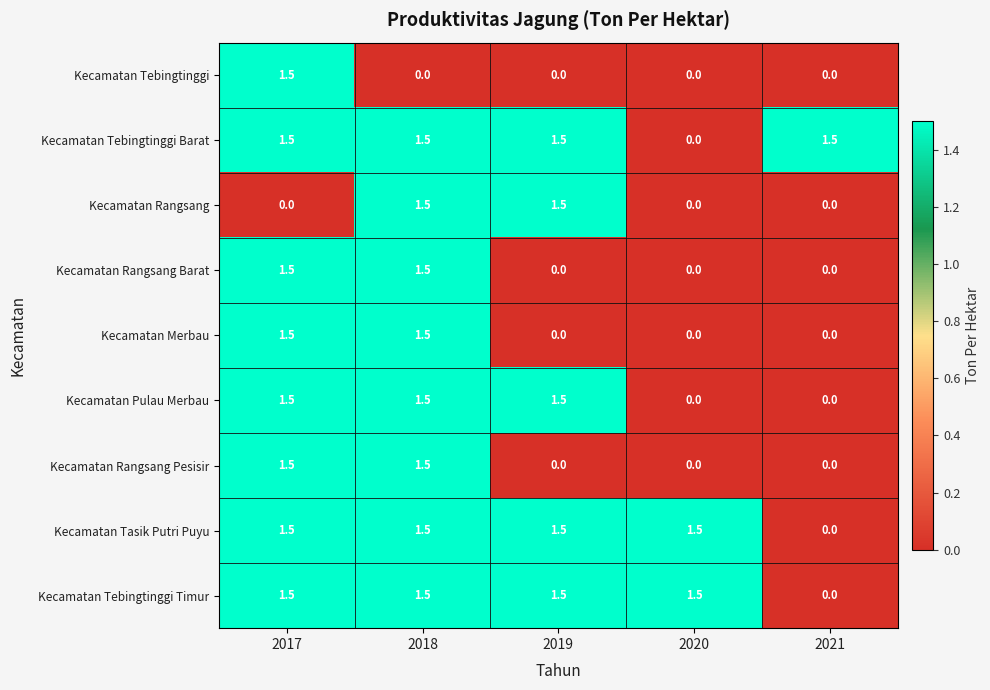

The Kecamatan Rangsang Pesisir series shows 0.0 at 2021. True or false?

True